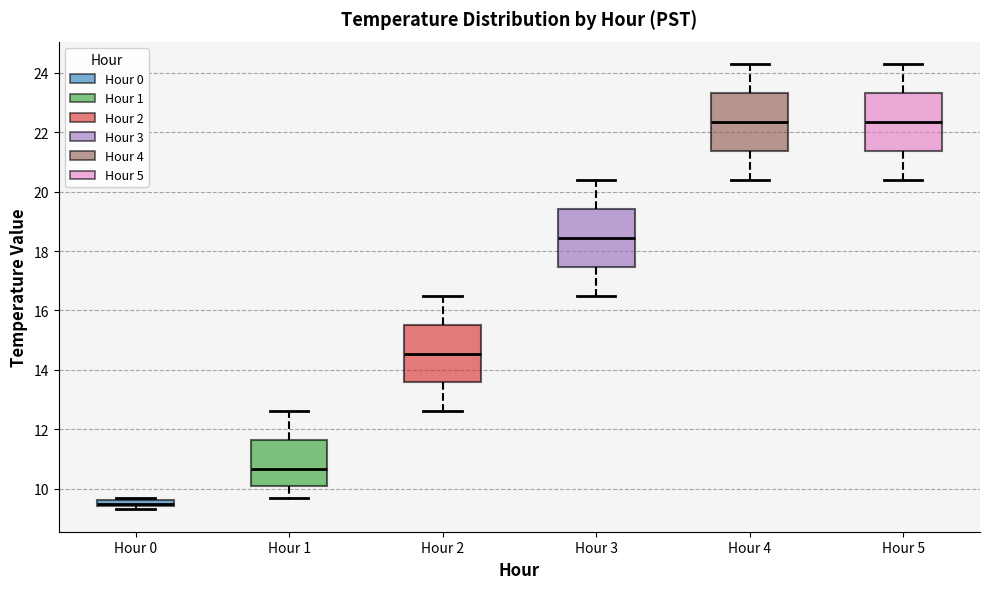

Where does the lower whisker of the box for Hour 1 end on the y-axis? The values are not printed on the chart, so give them approximately, as read against the axis.

9.8